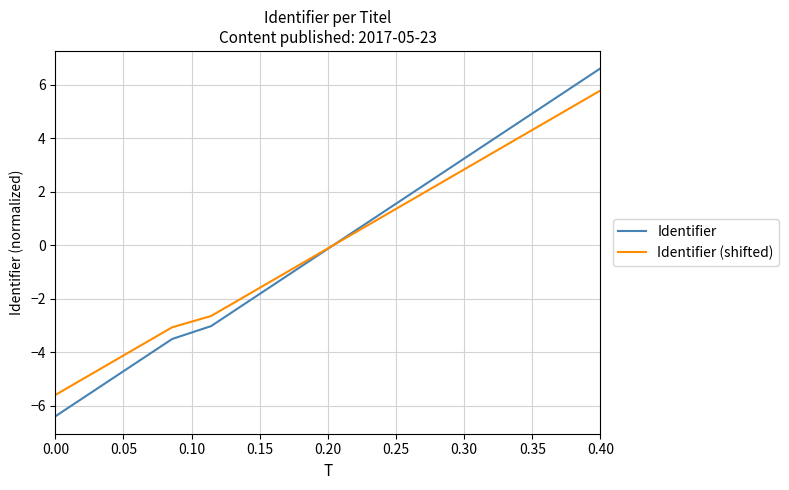

How many positive values does the Identifier (shifted) series have?

7